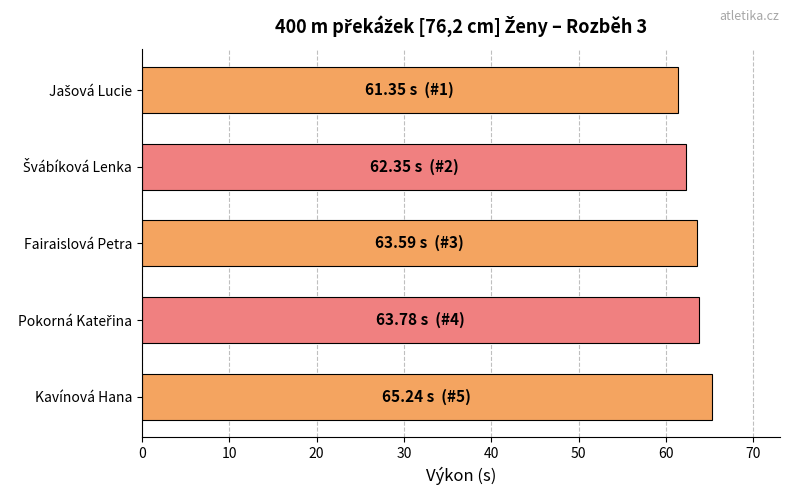

What is the greatest value displayed?

65.2